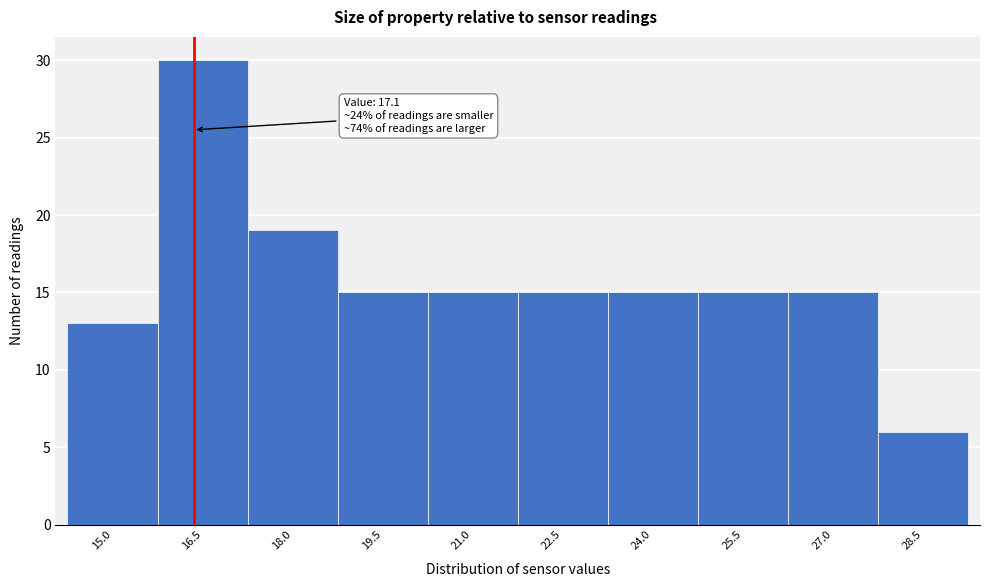

Reading left to right, transcribe all the data shown in this chart.

15.0=13	16.5=30	18.0=19	19.5=15	21.0=15	22.5=15	24.0=15	25.5=15	27.0=15	28.5=6